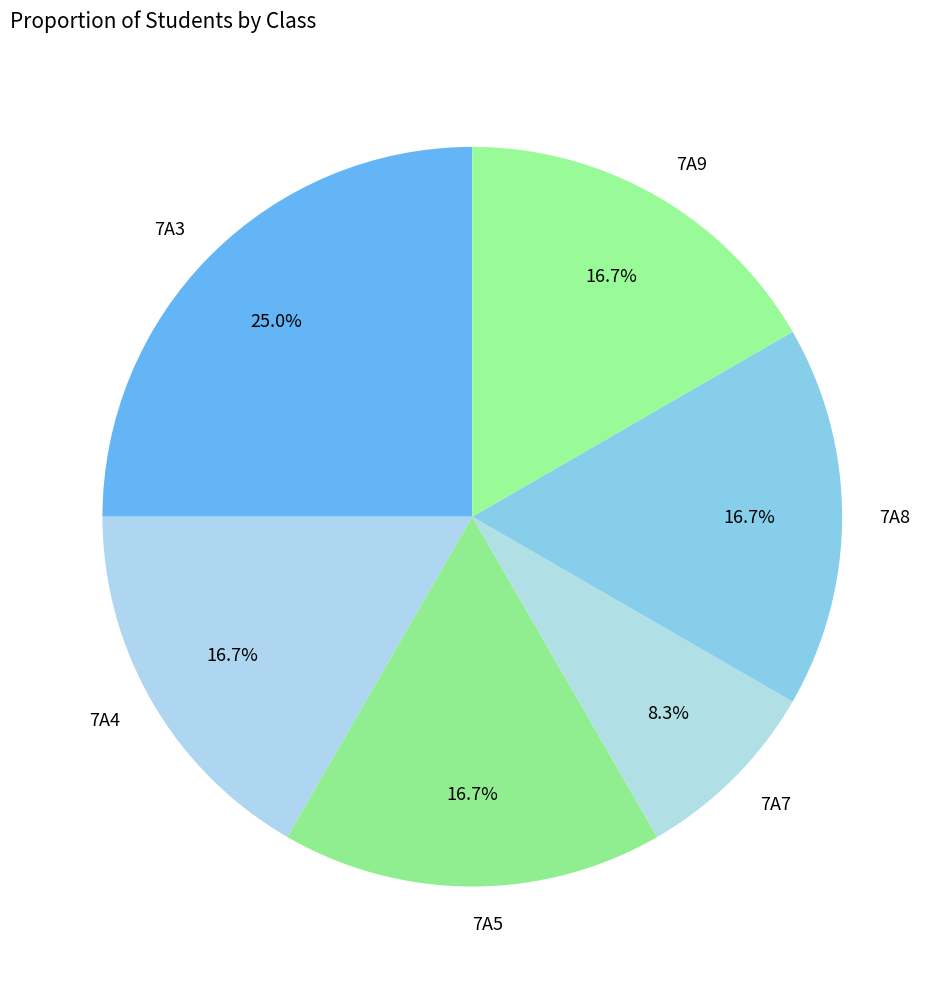

Which category has the smallest portion of the pie?

7A7